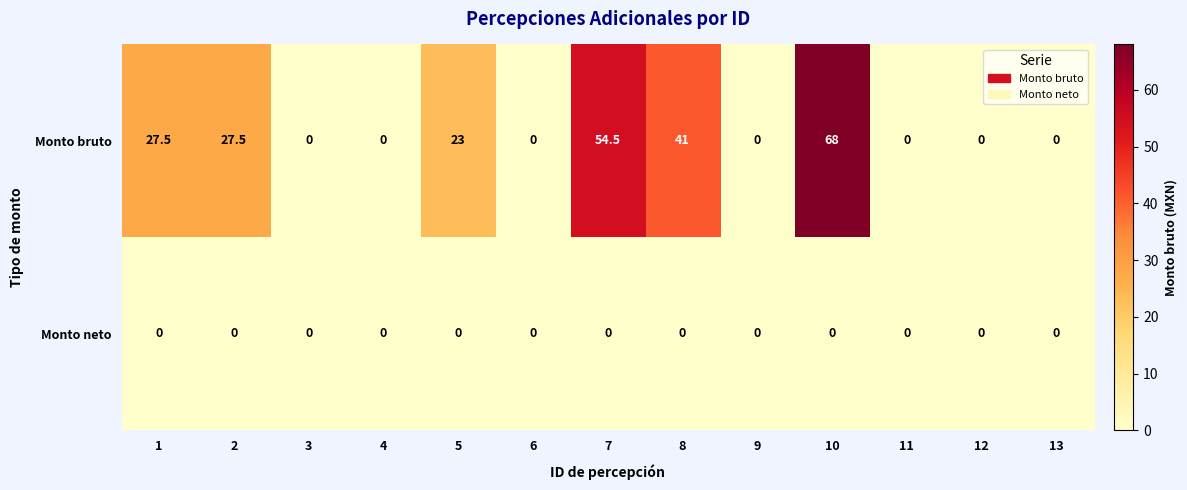

True or false: Monto bruto has a value of 0.0 at 11.

True